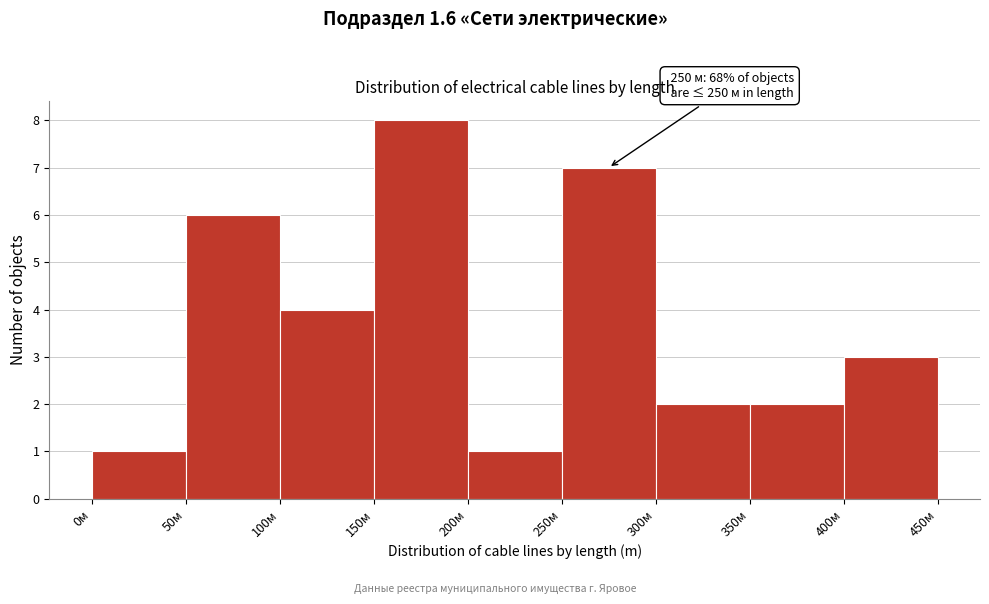

Over which range of the x-axis is the bar tallest?

150 to 200